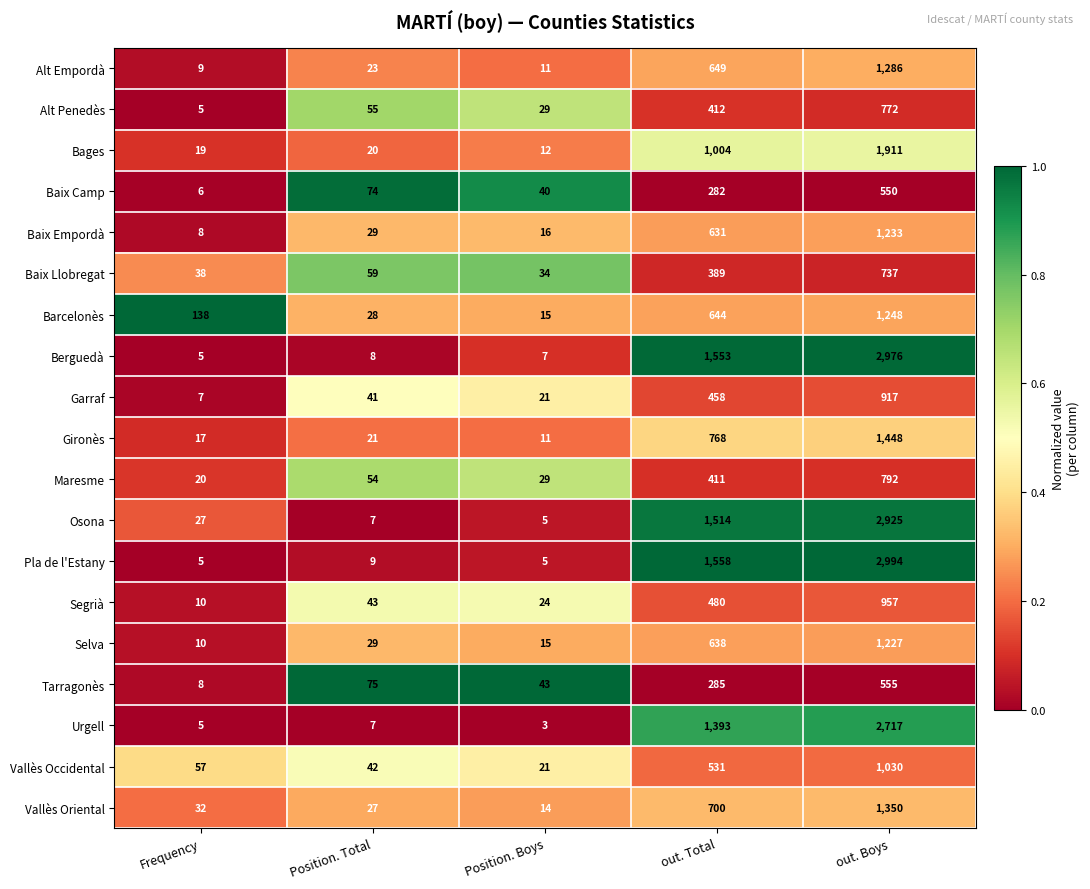

At out. Total, list the series in order from smallest to largest.

Baix Camp, Tarragonès, Baix Llobregat, Maresme, Alt Penedès, Garraf, Segrià, Vallès Occidental, Baix Empordà, Selva, Barcelonès, Alt Empordà, Vallès Oriental, Gironès, Bages, Urgell, Osona, Berguedà, Pla de l'Estany